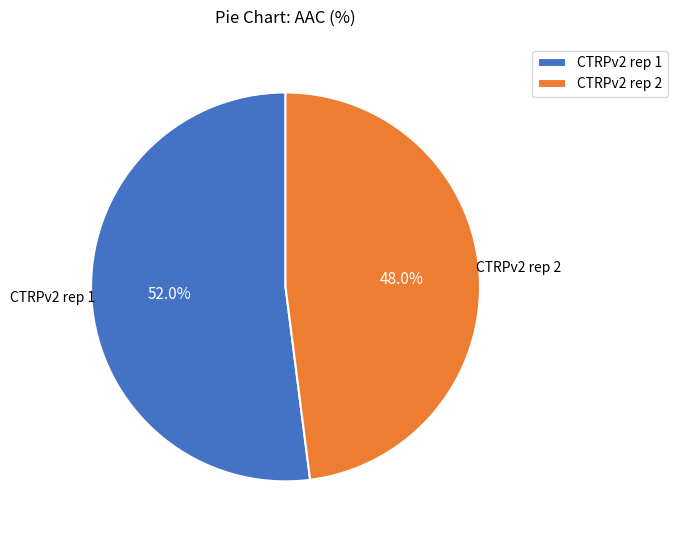

To the nearest percent, what is the average slice percentage?

50%